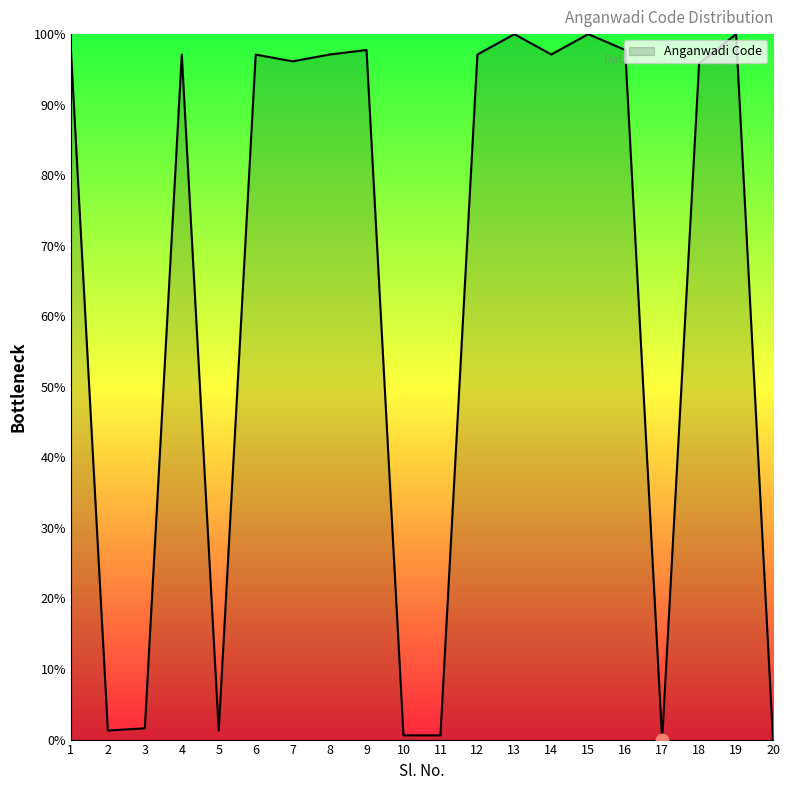

Which has a higher value, 7 or 8?

8